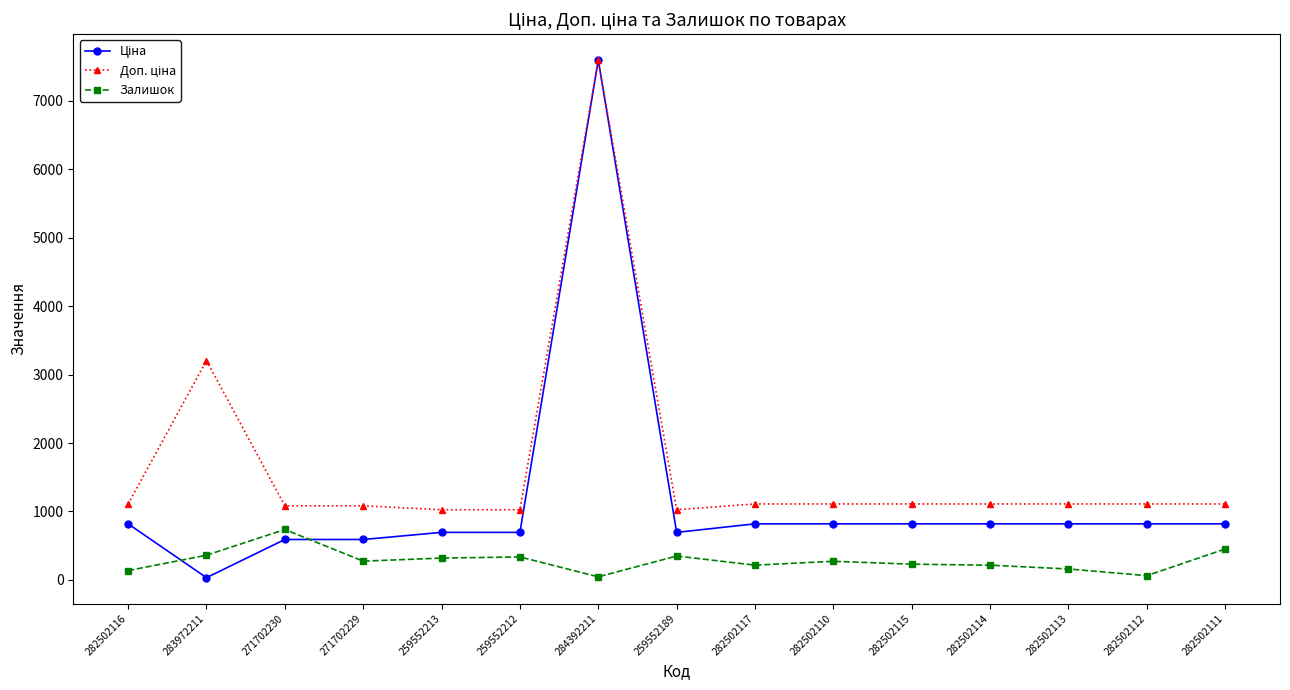

At which category is the sum across all series the highest?

284392211